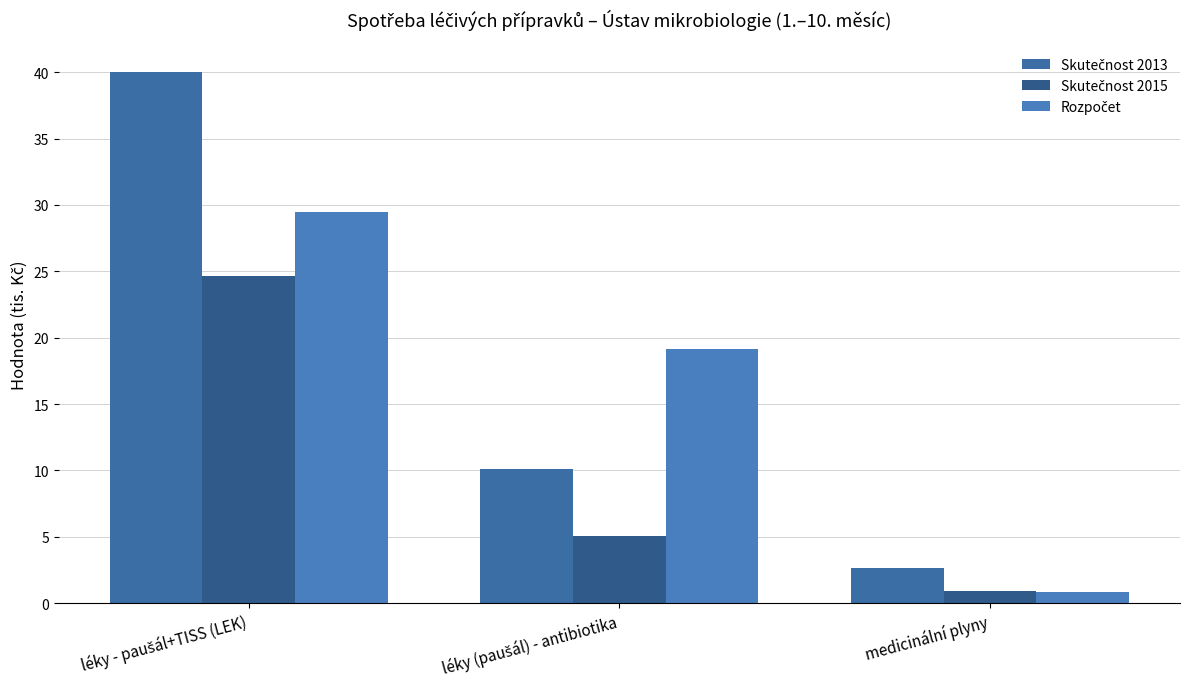

What is the label of the 3rd bar from the left?

medicinální plyny